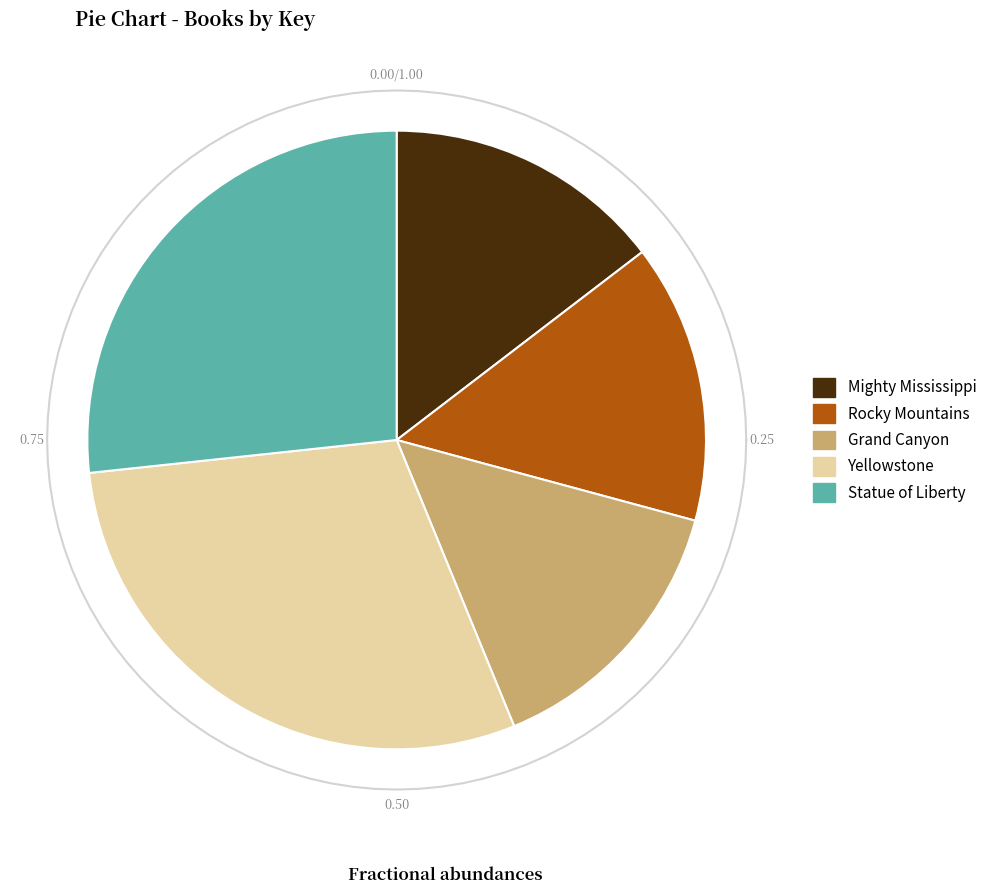

To the nearest percent, what is the difference between the largest and smallest slice percentages?

15%